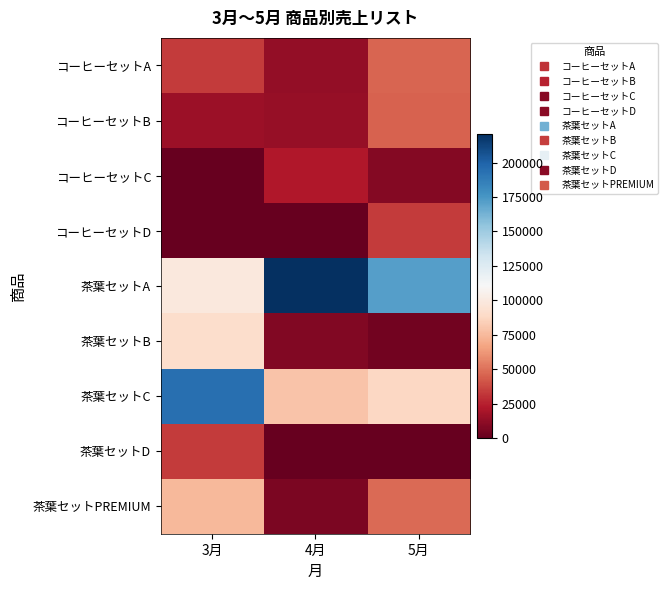

List the series in order of their peak value, highest first.

茶葉セットA, 茶葉セットC, 茶葉セットB, 茶葉セットPREMIUM, コーヒーセットA, コーヒーセットB, コーヒーセットD, 茶葉セットD, コーヒーセットC